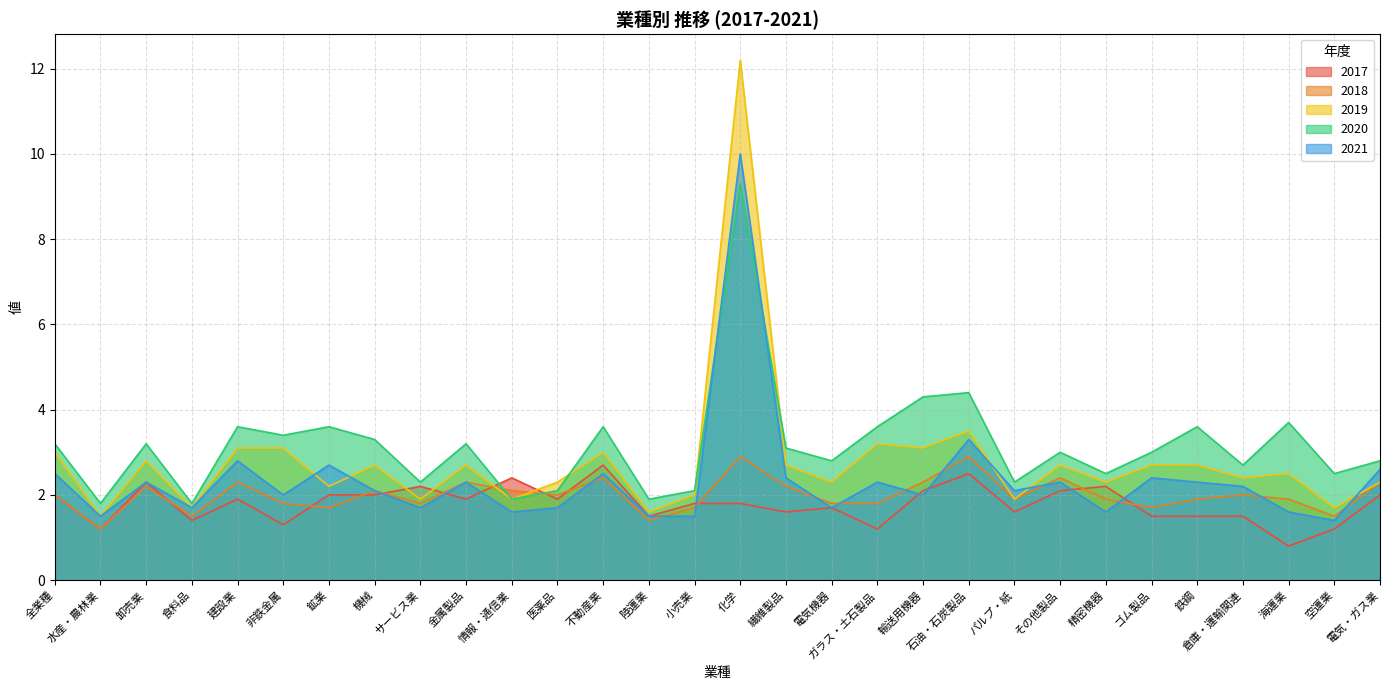

In 2018, how many points are higher than both neighbors (excluding endpoints)?

9